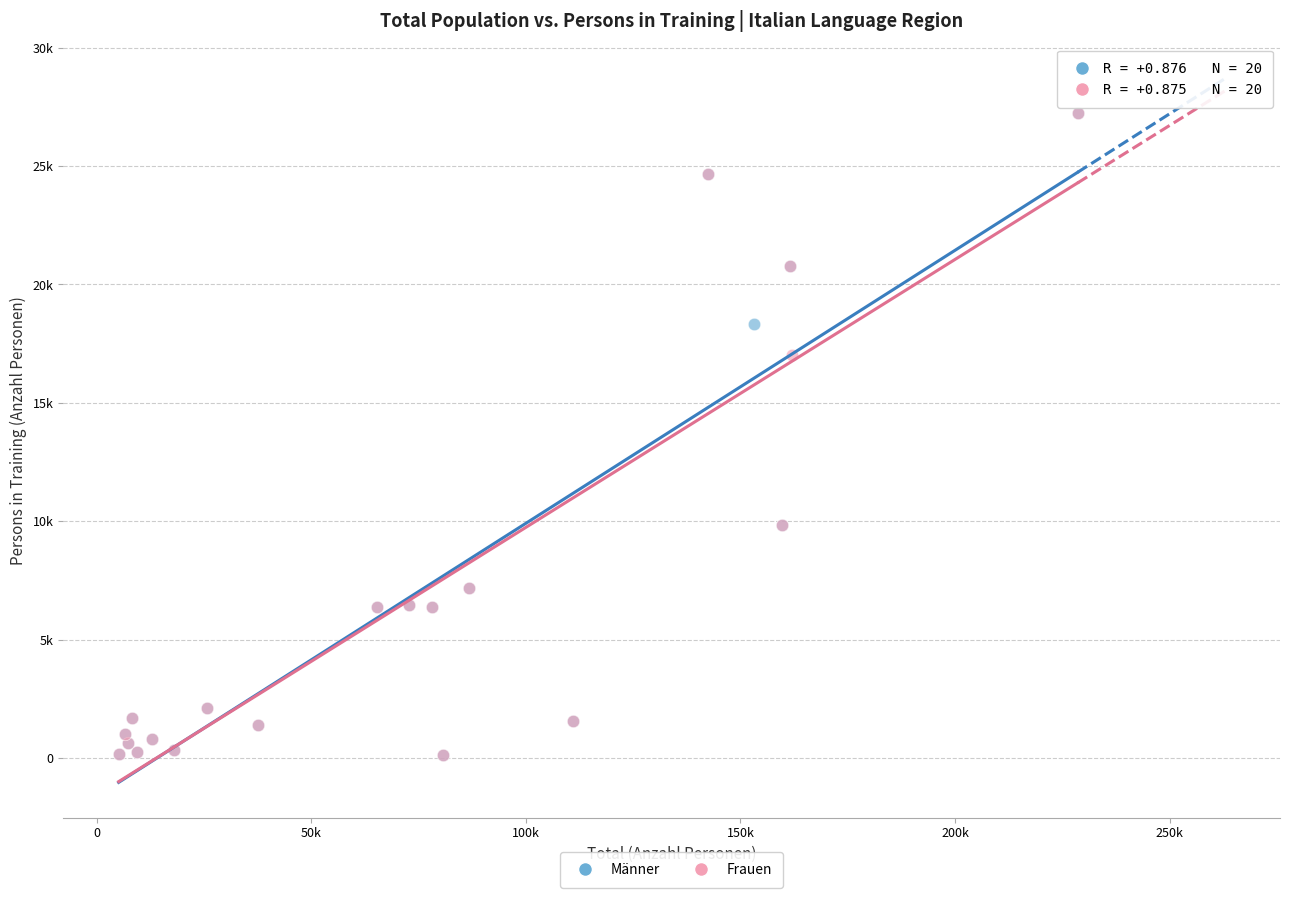

What are all the series names shown in the legend?

Männer, Frauen